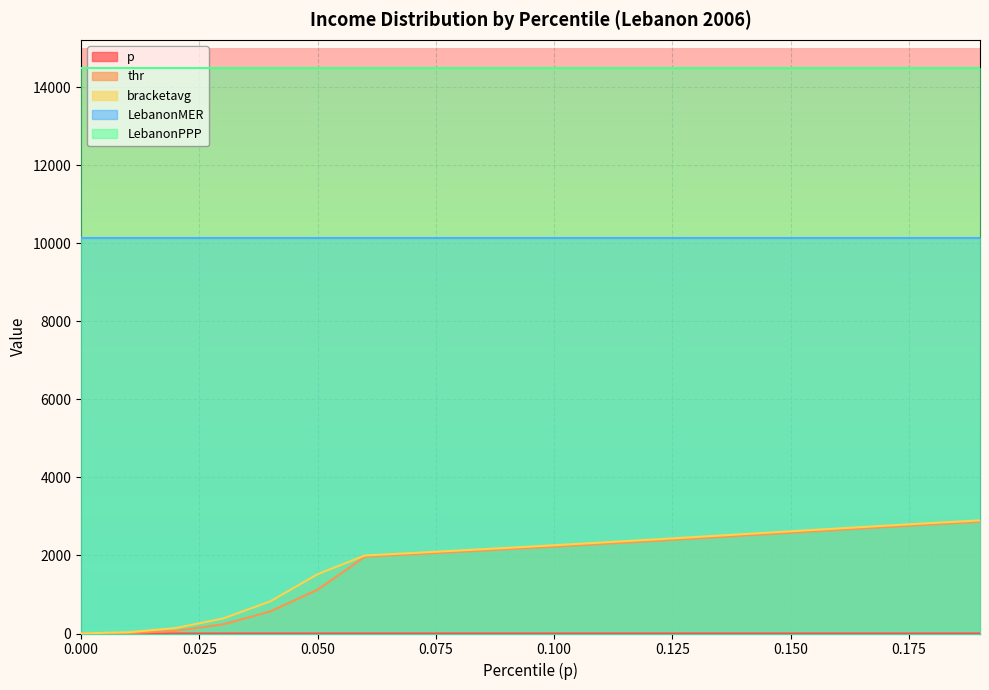

The value of bracketavg at 0.18 is 2833.9. True or false?

True